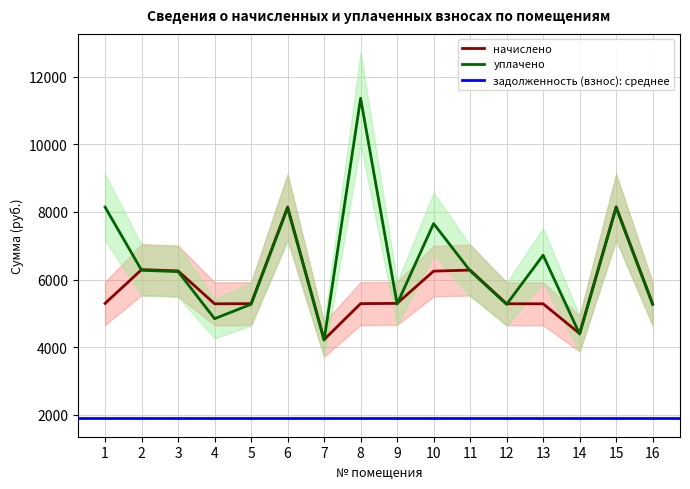

What is the highest value of the начислено series?

8150.5